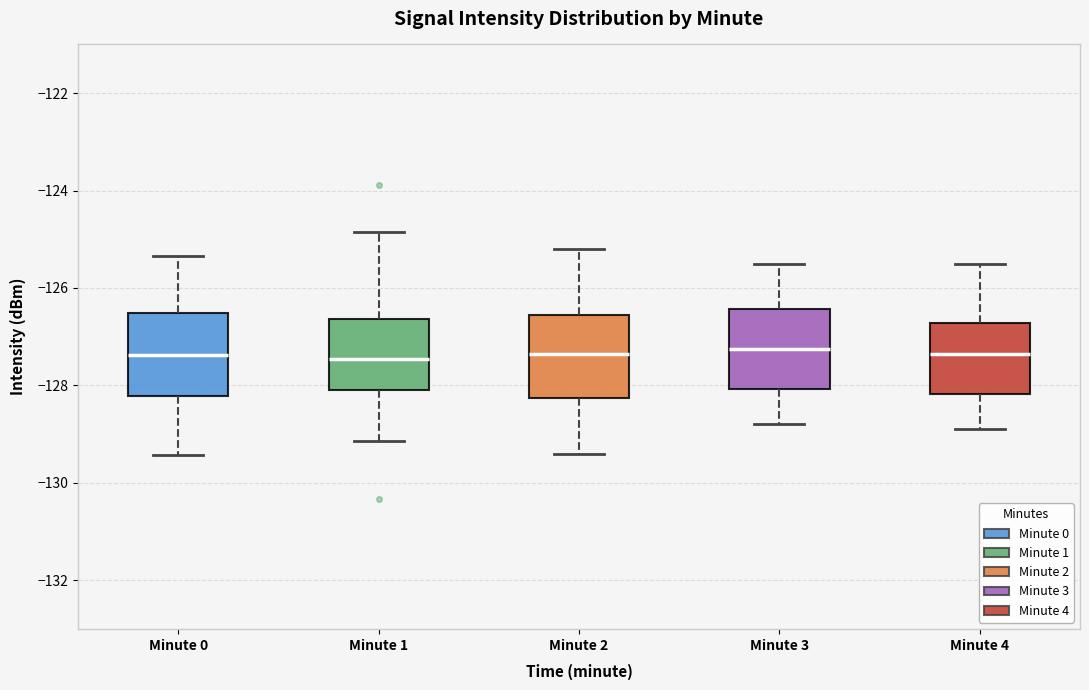

Reading left to right, transcribe this box plot: for each box, give where its median line is, the range the box spans, and where its two whiskers end, as read against the y-axis. The values are not printed on the chart, so give them approximately, as read against the axis.

Minute 0: median -127.4, box -128.2 to -126.6, whiskers -129.4 to -125.4
Minute 1: median -127.4, box -128.0 to -126.6, whiskers -129.2 to -124.8
Minute 2: median -127.4, box -128.2 to -126.6, whiskers -129.4 to -125.2
Minute 3: median -127.2, box -128.0 to -126.4, whiskers -128.8 to -125.4
Minute 4: median -127.4, box -128.2 to -126.8, whiskers -128.8 to -125.4